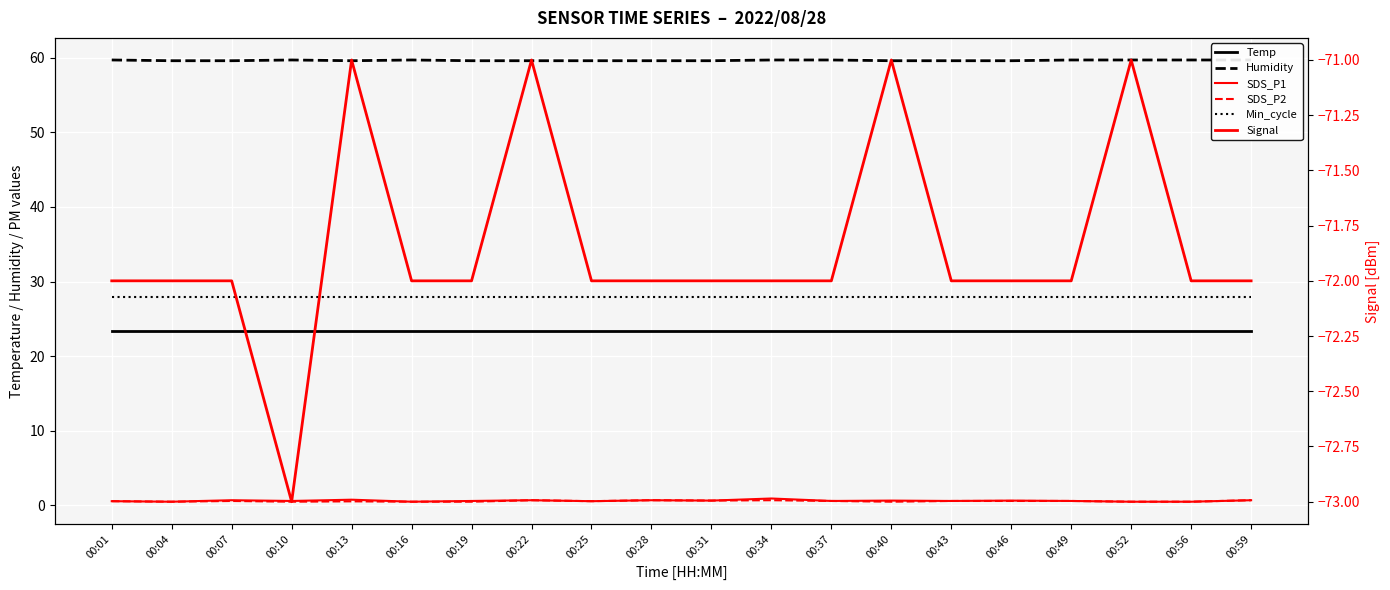

What is the highest value of the Temp series?

23.4